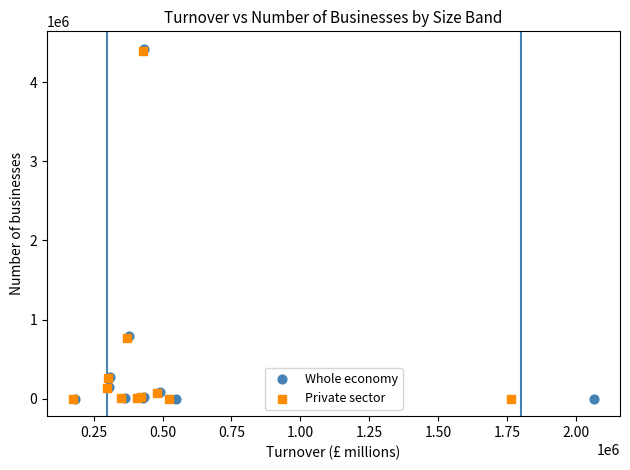

Which series has the largest Y range (max minus min)?

Whole economy